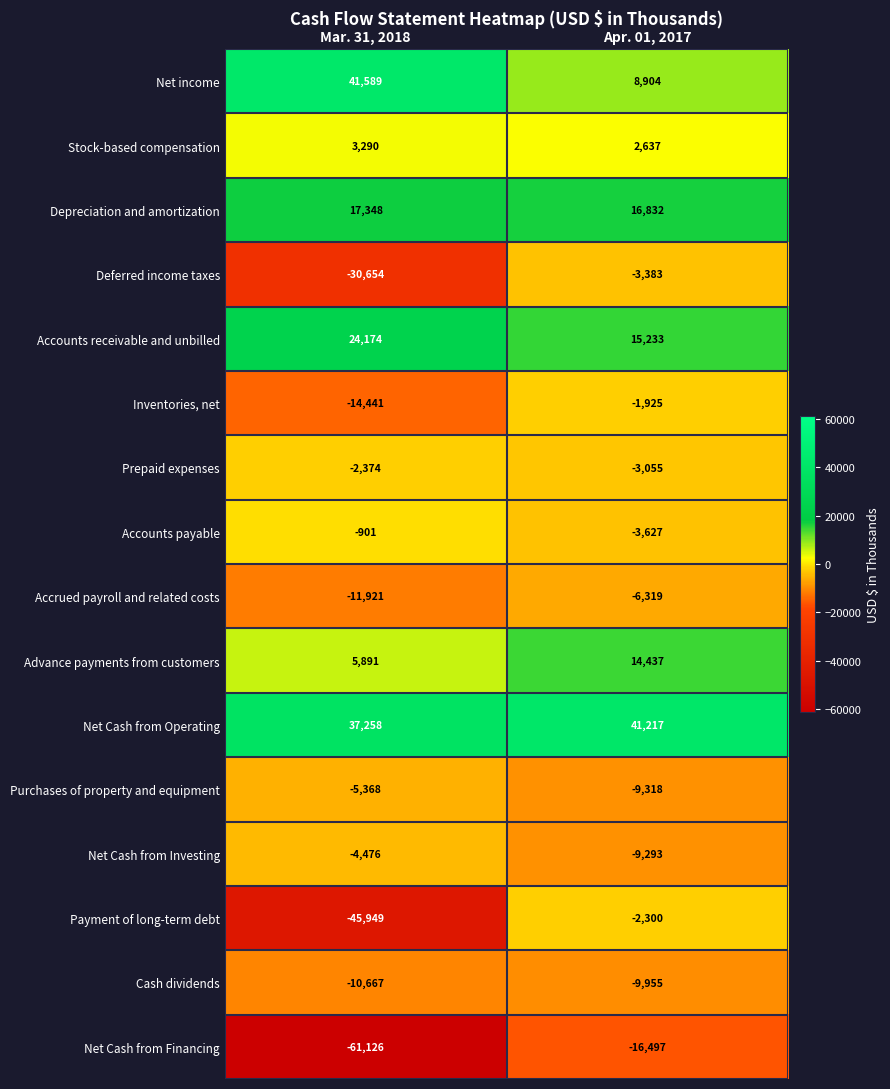

At which label does Net Cash from Investing reach its peak?

Mar. 31, 2018